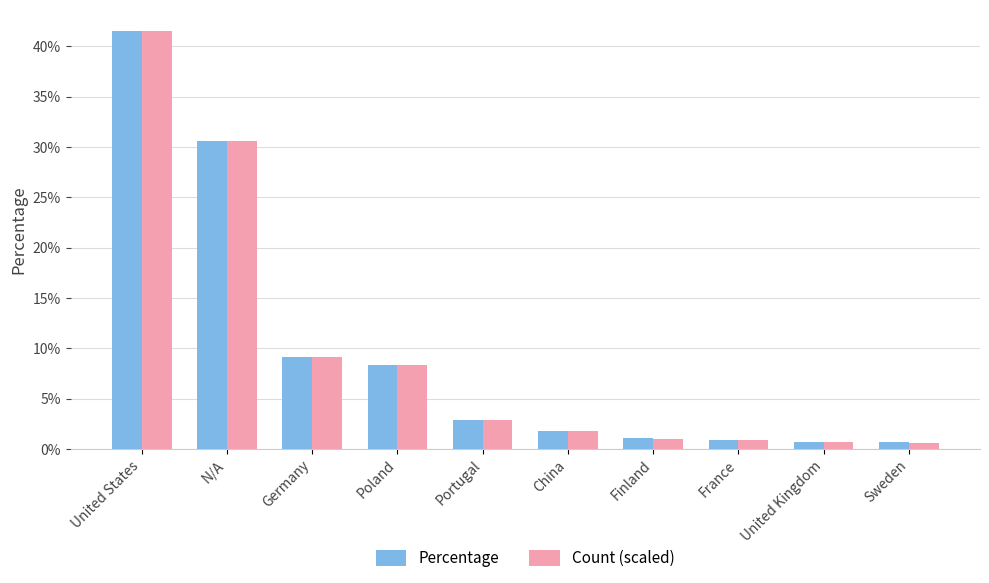

At which category is the sum across all series the highest?

United States